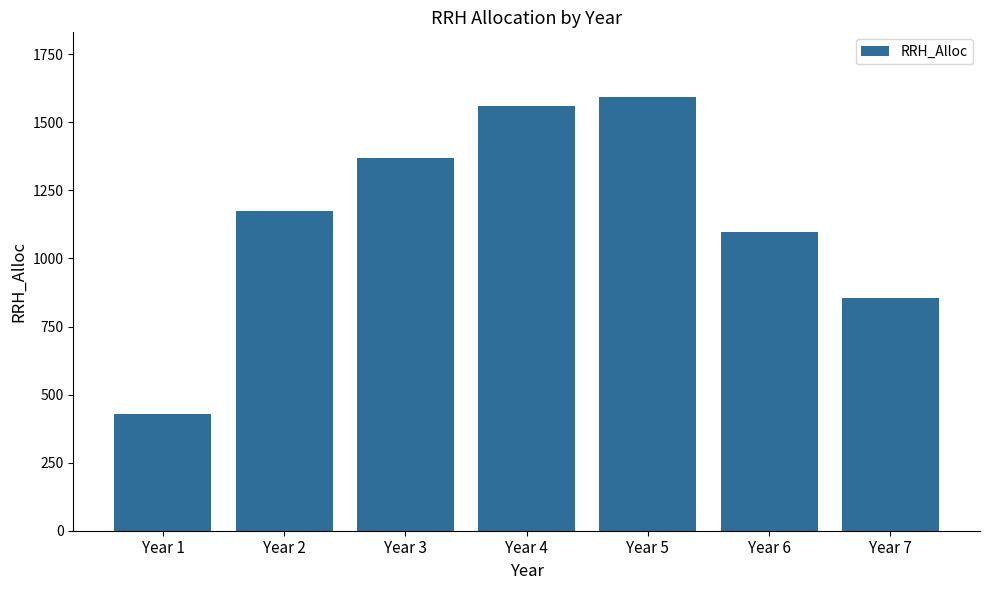

Approximately how many times larger is the value at Year 2 compared to Year 4?

0.8